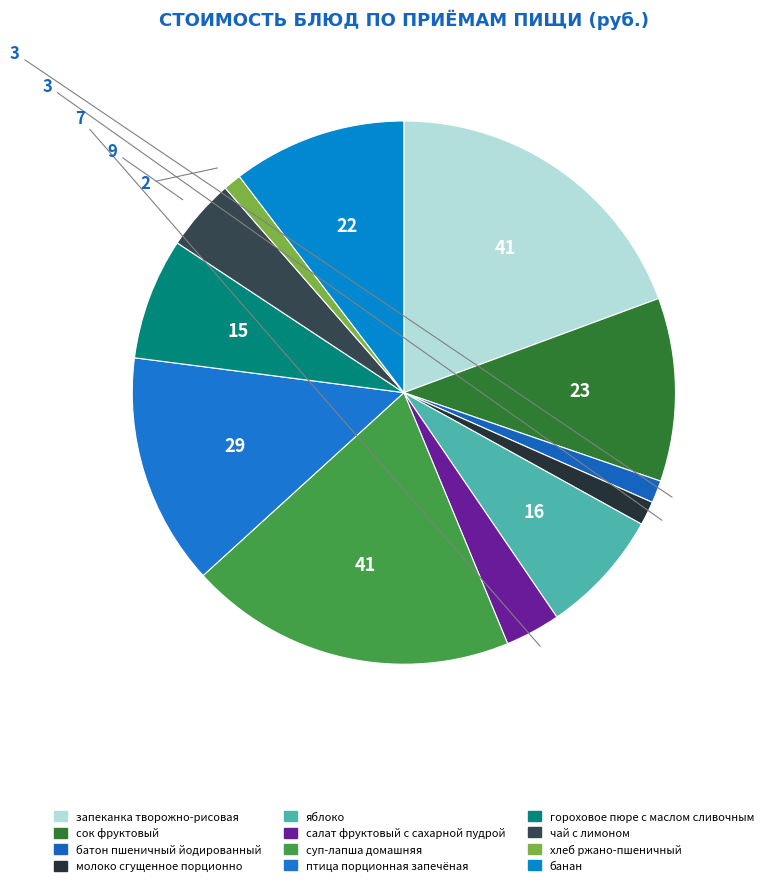

How many segments does this pie chart have?

12